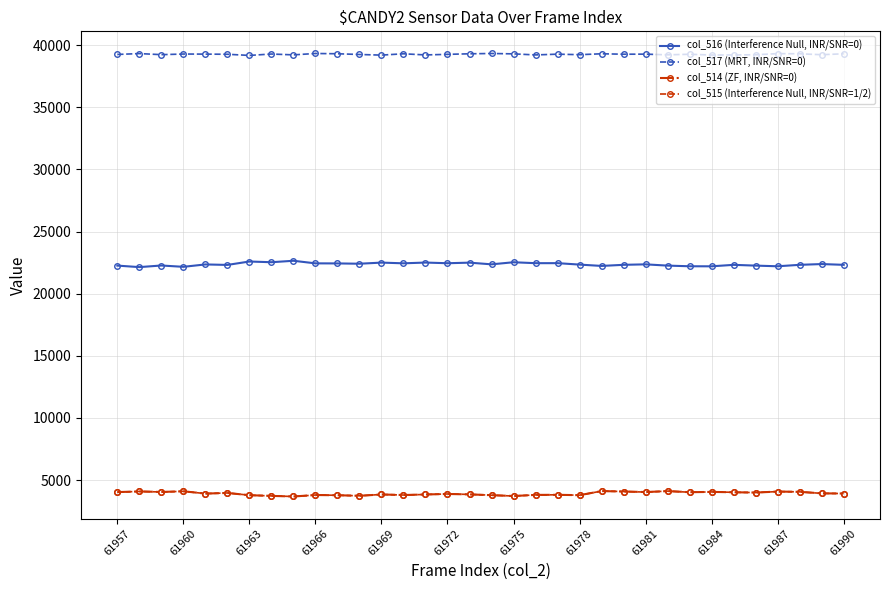

True or false: col_517 (MRT, INR/SNR=0) and col_515 (Interference Null, INR/SNR=1/2) cross at least once.

False